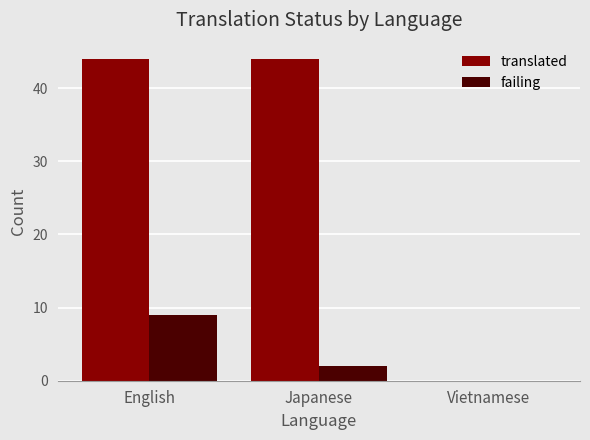

Which series has the largest total across all categories?

translated